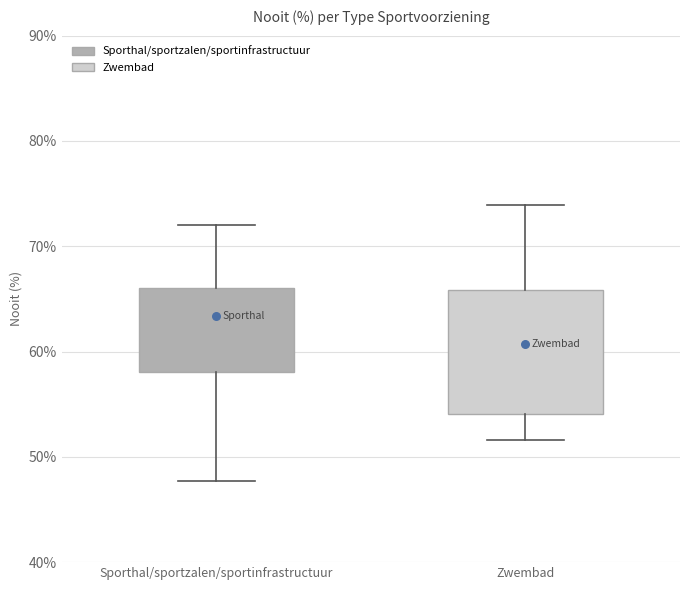

Which box is the tallest, from its lower edge to its upper edge?

Zwembad